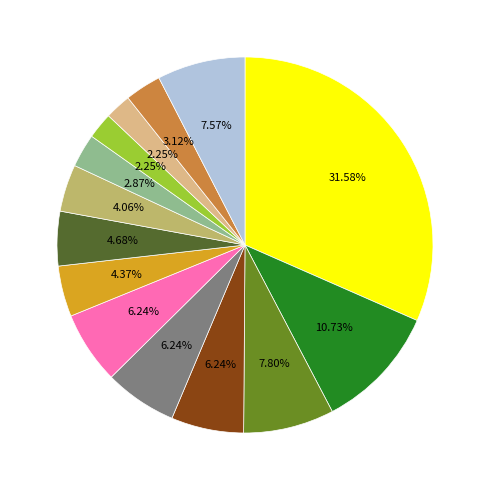

Is there any slice that represents more than half of the pie?

No